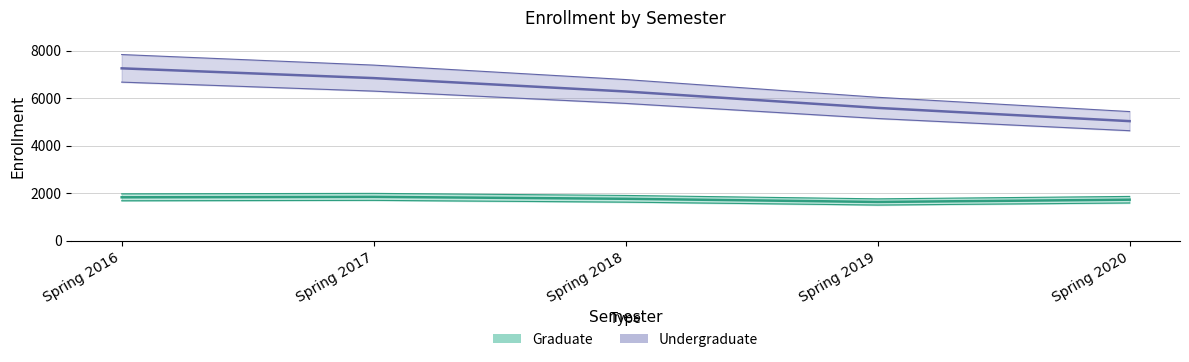

True or false: Undergraduate and Graduate intersect in this chart.

False